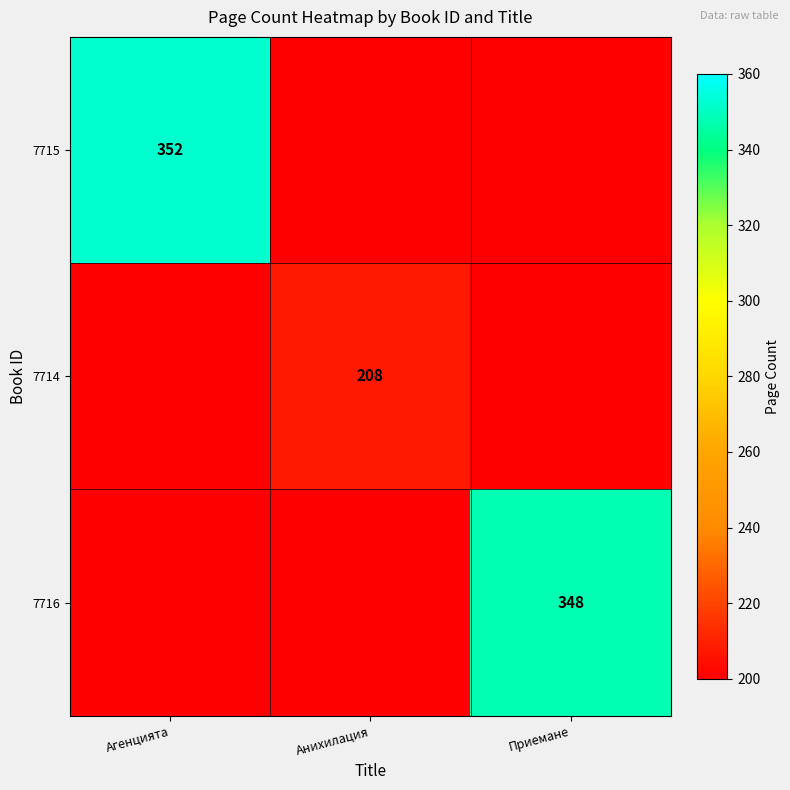

Is it true that 7714 equals 208 at Анихилация?

True